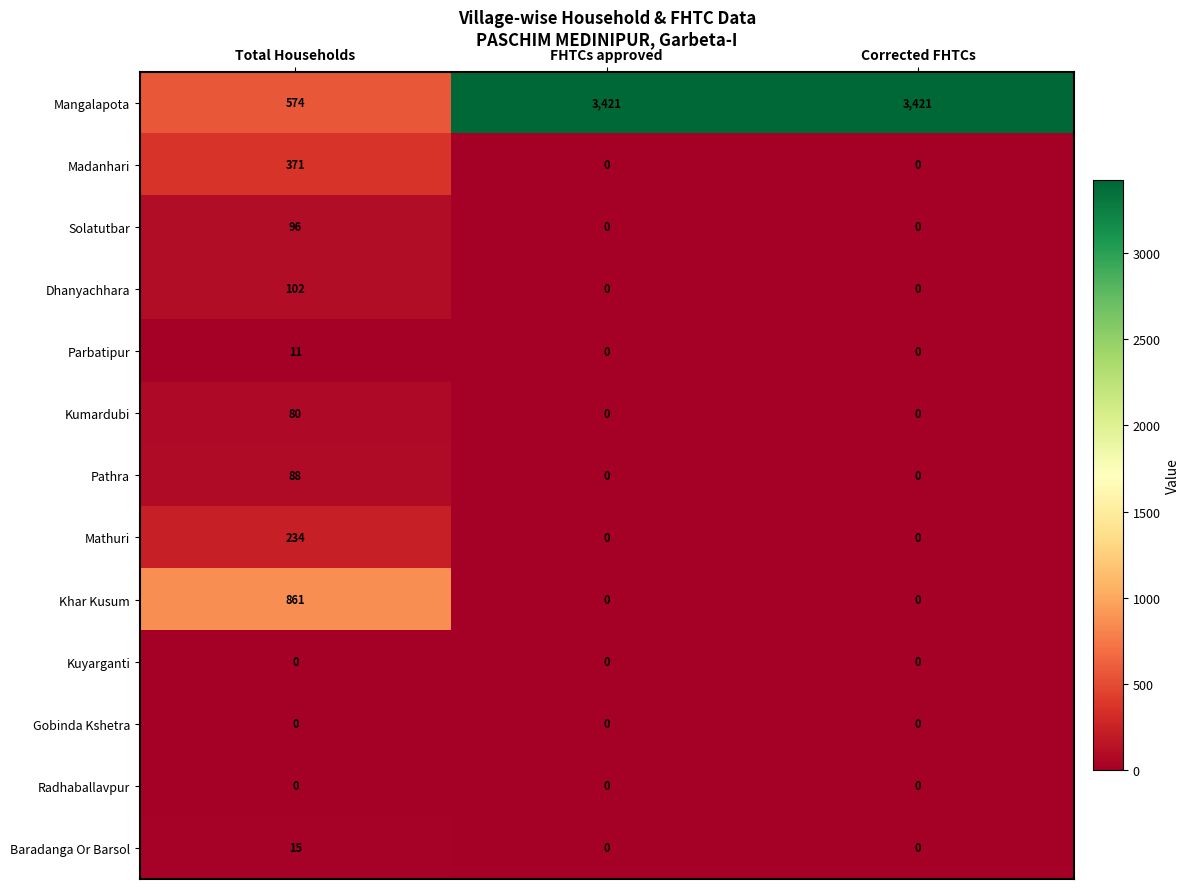

True or false: Madanhari has a value of 371 at Total Households.

True